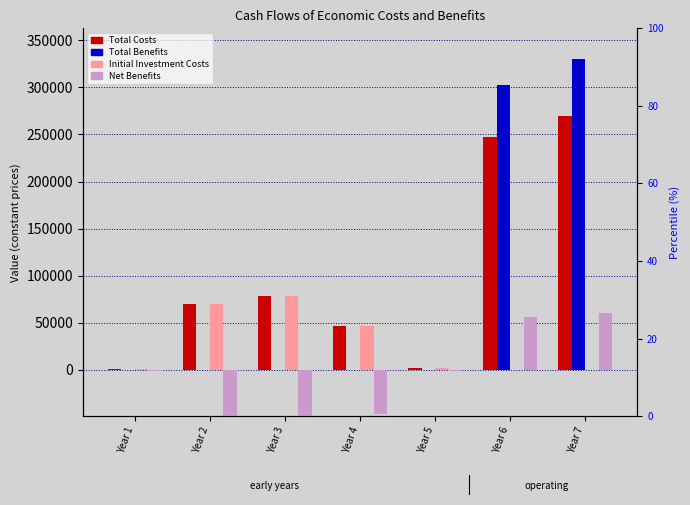

How many negative values does the Net Benefits series have?

5